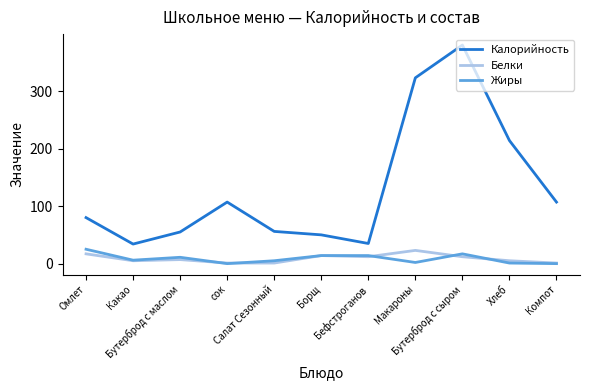

True or false: Калорийность and Жиры intersect in this chart.

False